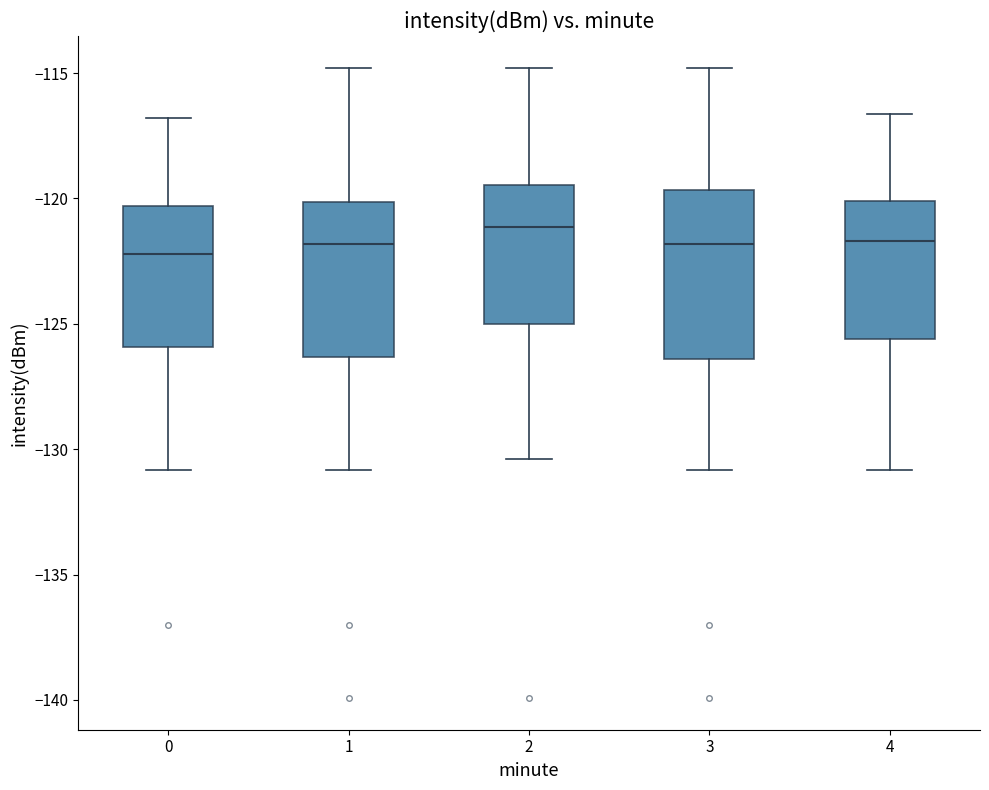

Reading left to right, read every box against the y-axis: the position of its median line, the range the box covers, and the ends of its whiskers. The values are not printed on the chart, so give them approximately, as read against the axis.

0: median -122.0, box -126.0 to -120.5, whiskers -131.0 to -117.0
1: median -122.0, box -126.5 to -120.0, whiskers -131.0 to -115.0
2: median -121.0, box -125.0 to -119.5, whiskers -130.5 to -115.0
3: median -122.0, box -126.5 to -119.5, whiskers -131.0 to -115.0
4: median -121.5, box -125.5 to -120.0, whiskers -131.0 to -116.5